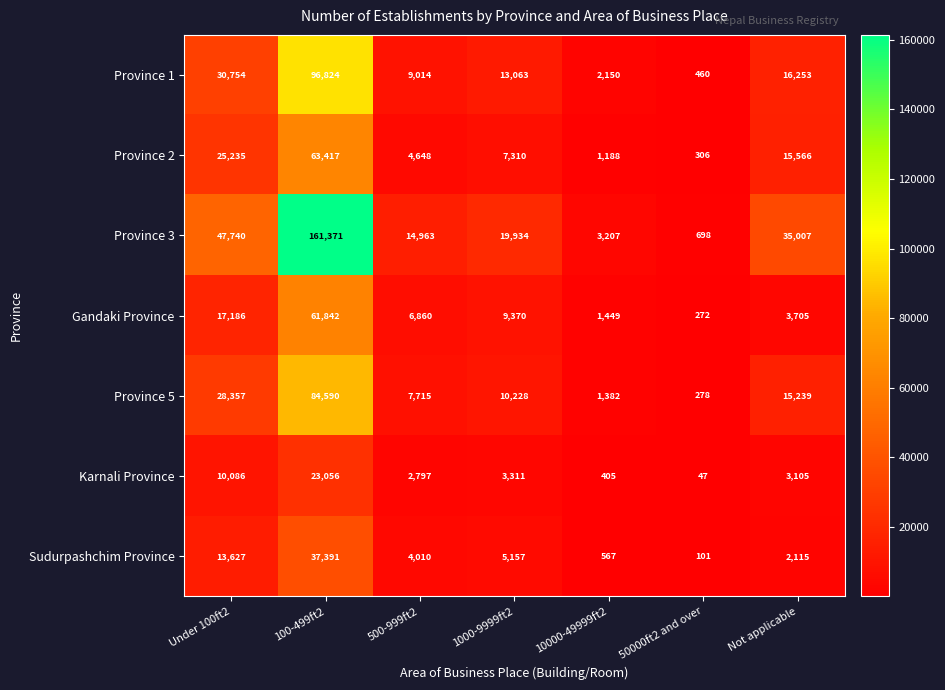

What is the maximum value shown in the chart?

161371